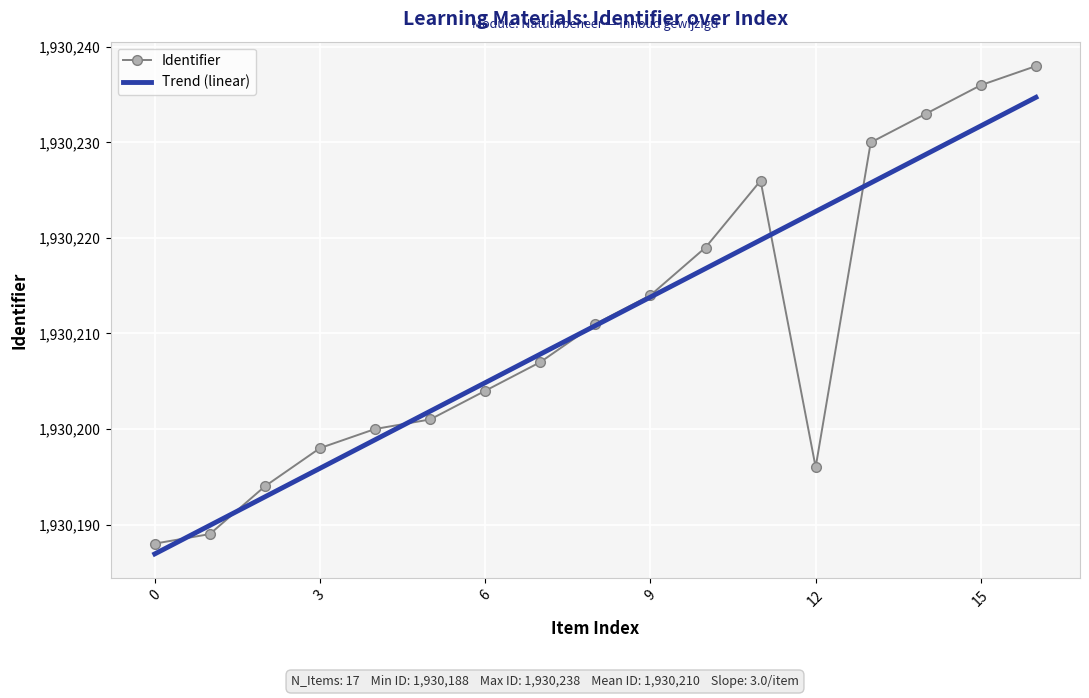

Which series has the widest spread of values?

Identifier